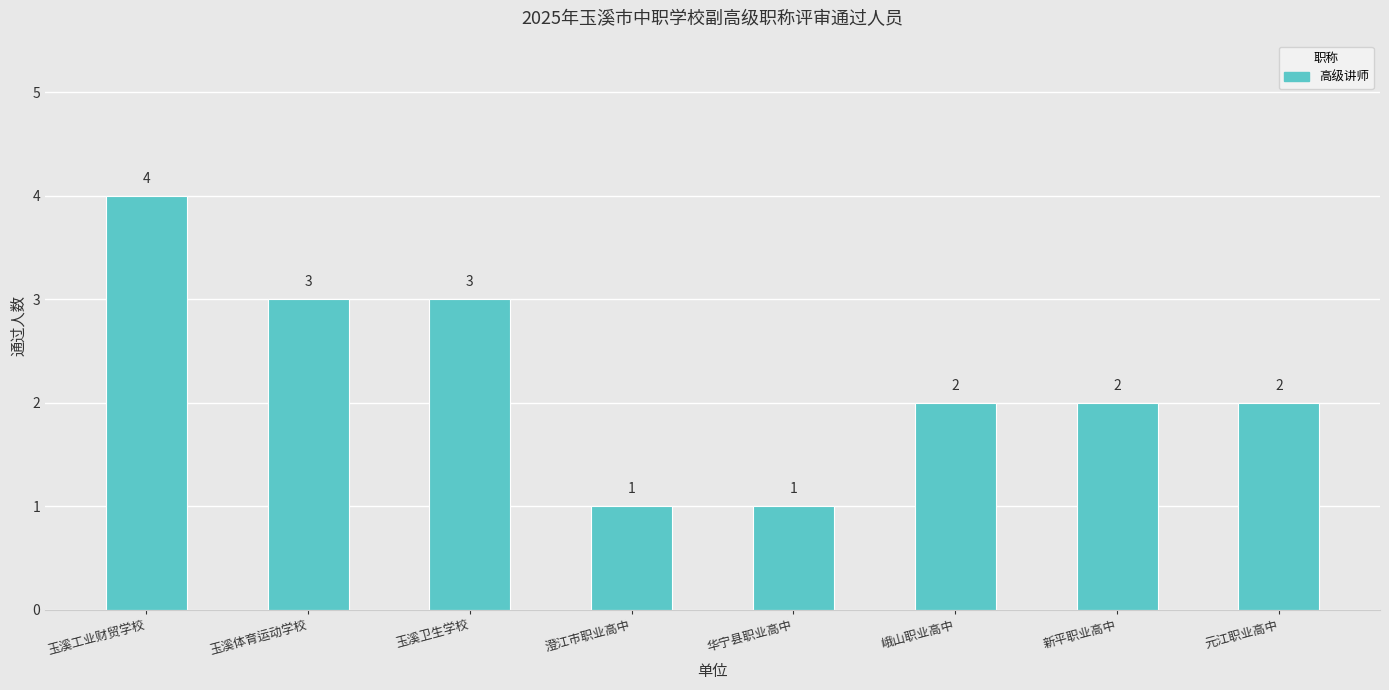

At which category does the chart reach its peak across all series?

玉溪工业财贸学校